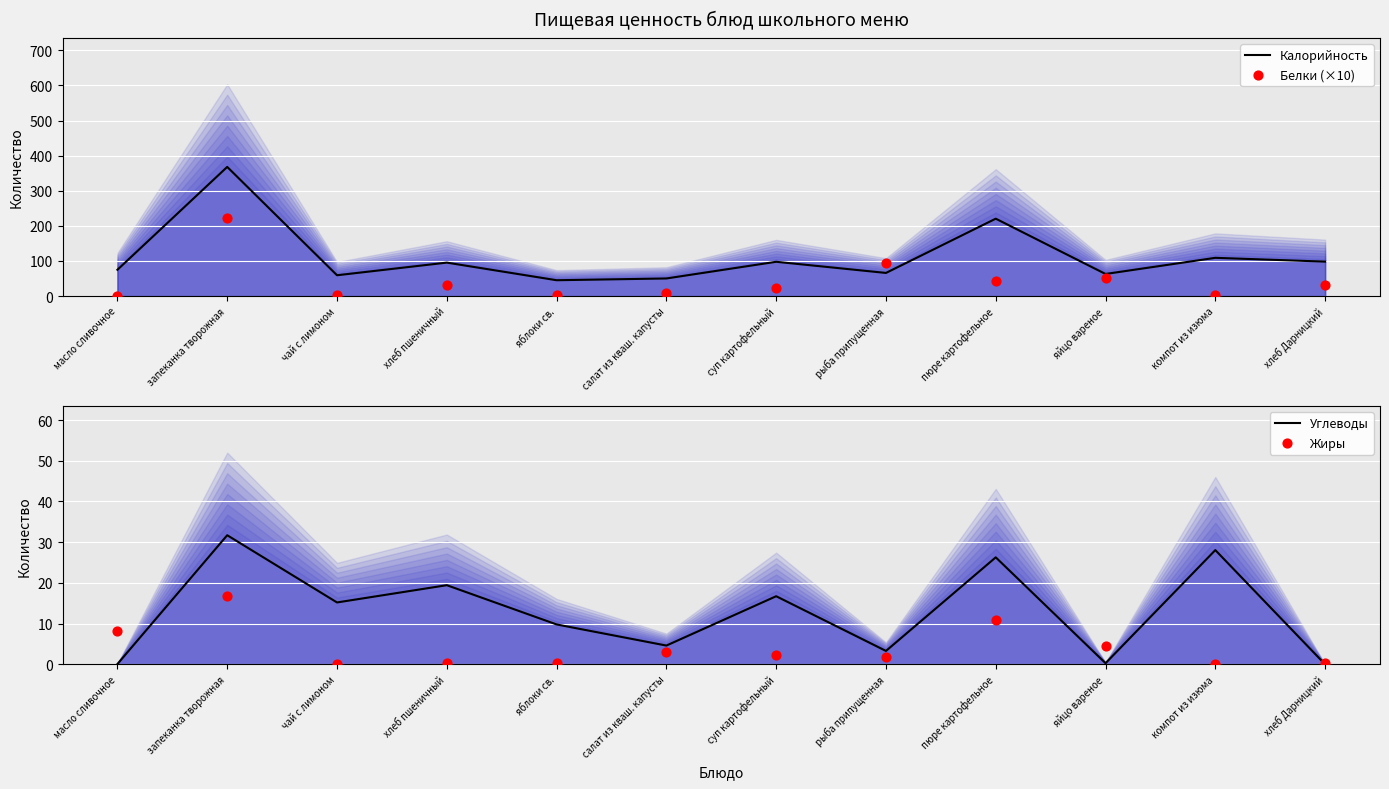

Which series reaches the minimum Y coordinate?

Углеводы